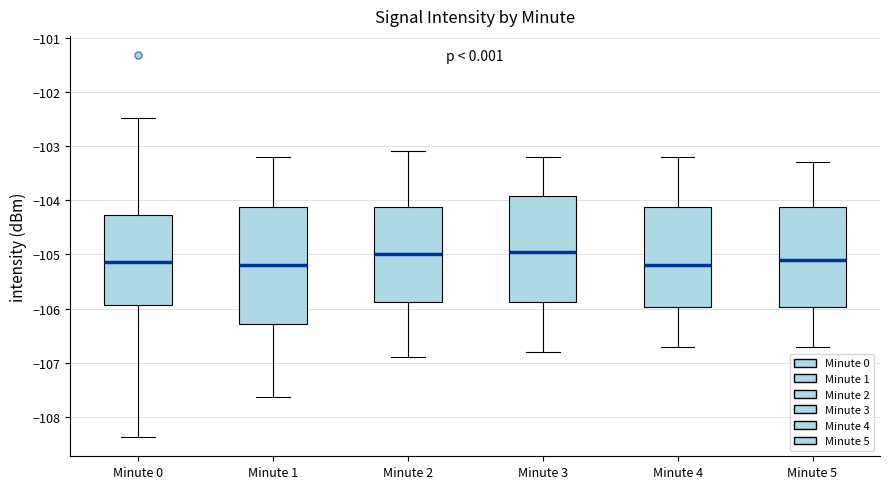

Where is the upper edge of the box for Minute 3 on the y-axis? The values are not printed on the chart, so give them approximately, as read against the axis.

-103.9